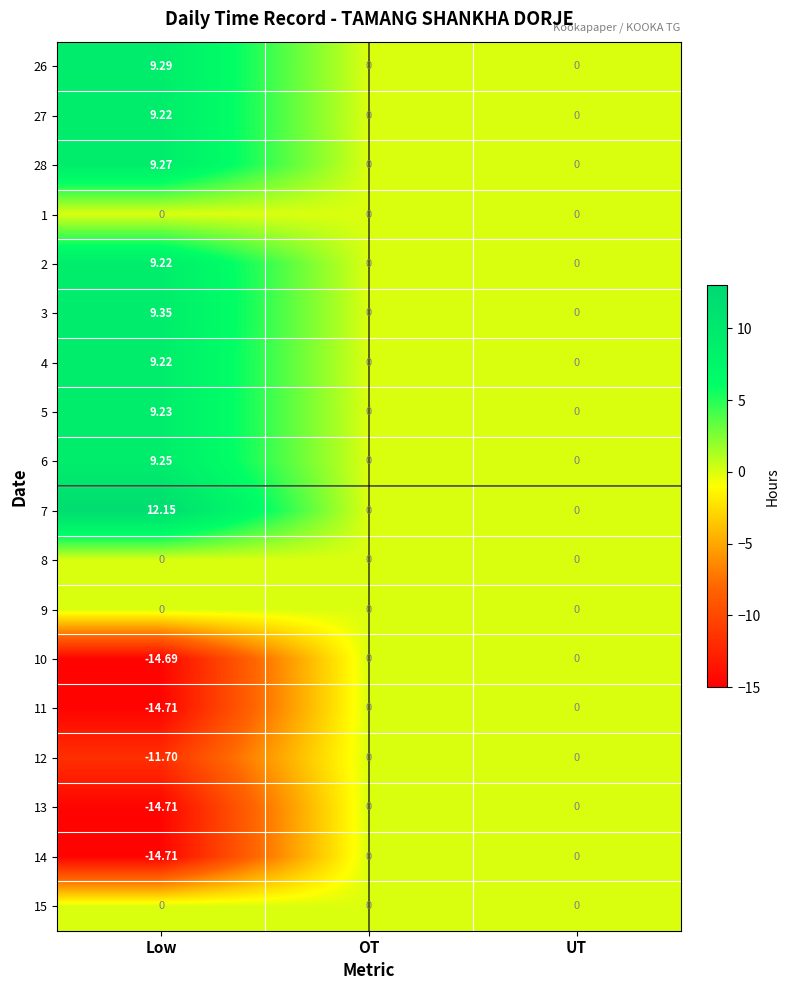

At which category is the sum across all series the highest?

Low